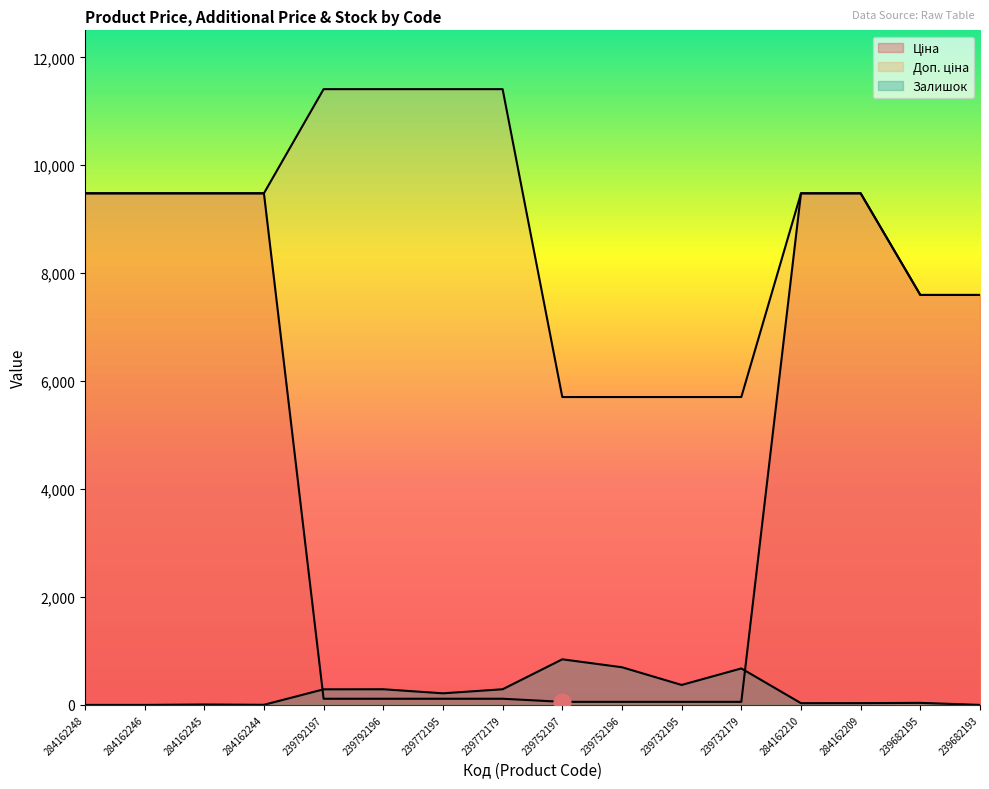

Which category has the lowest value in the Залишок series?

284162248